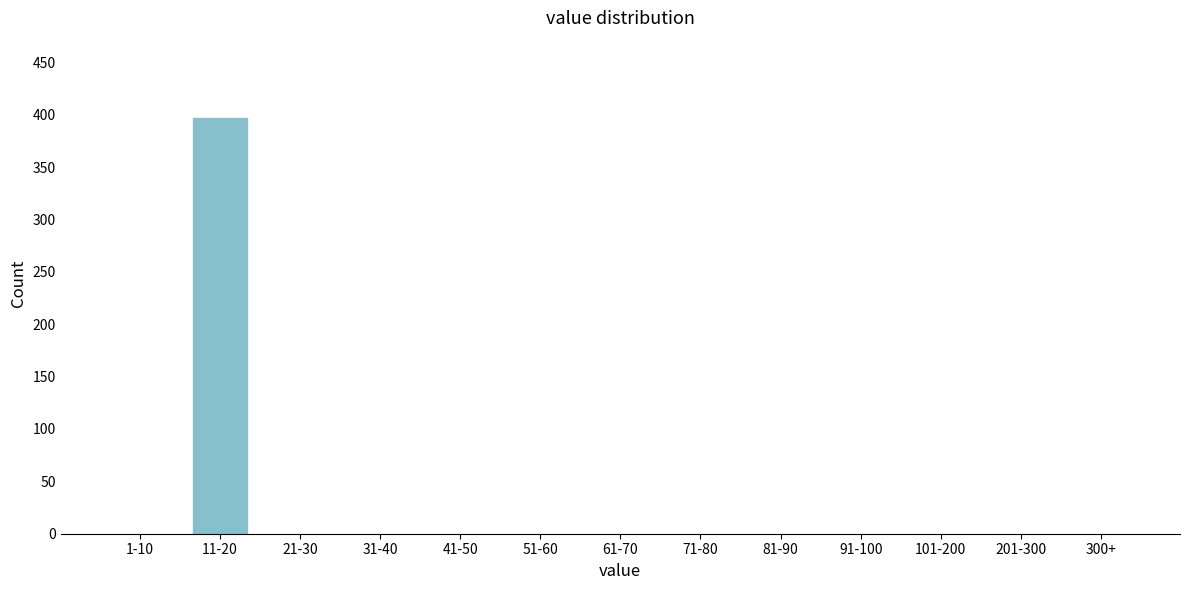

Reading left to right, what are all the values shown in this chart?

1-10=0	11-20=398	21-30=0	31-40=0	41-50=0	51-60=0	61-70=0	71-80=0	81-90=0	91-100=0	101-200=0	201-300=0	300+=0